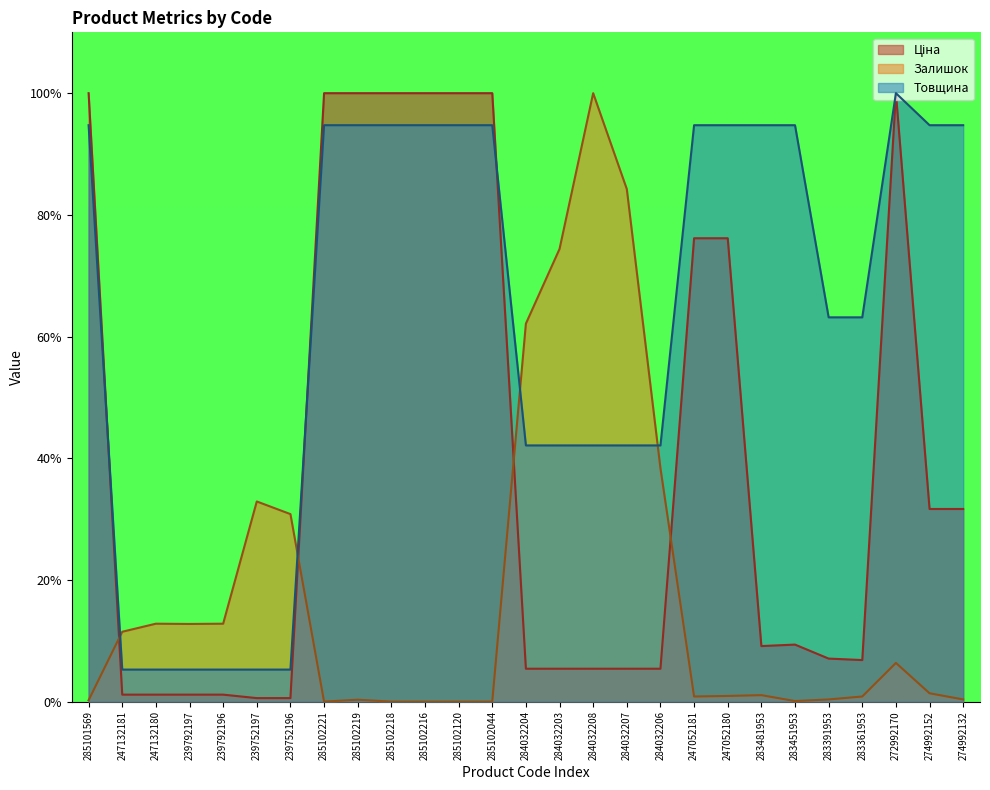

What is the difference between the maximum and minimum values in the Залишок series?

100.0